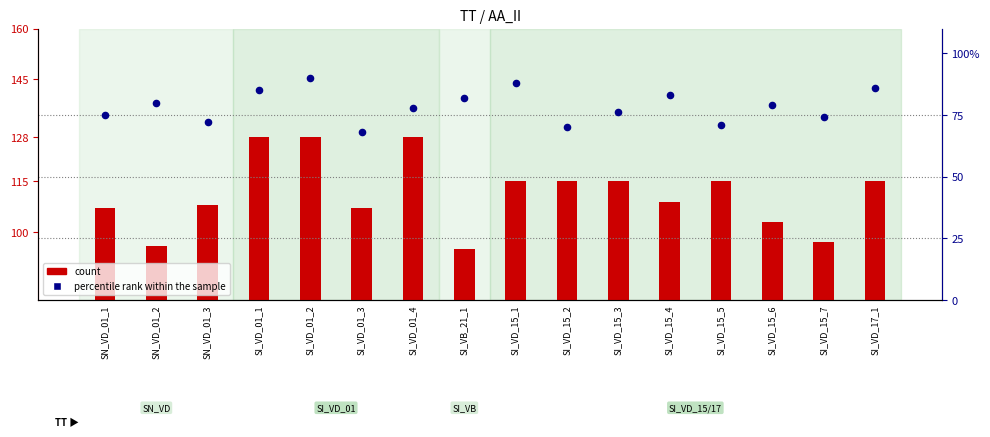

Which series has the widest spread of Y values?

count